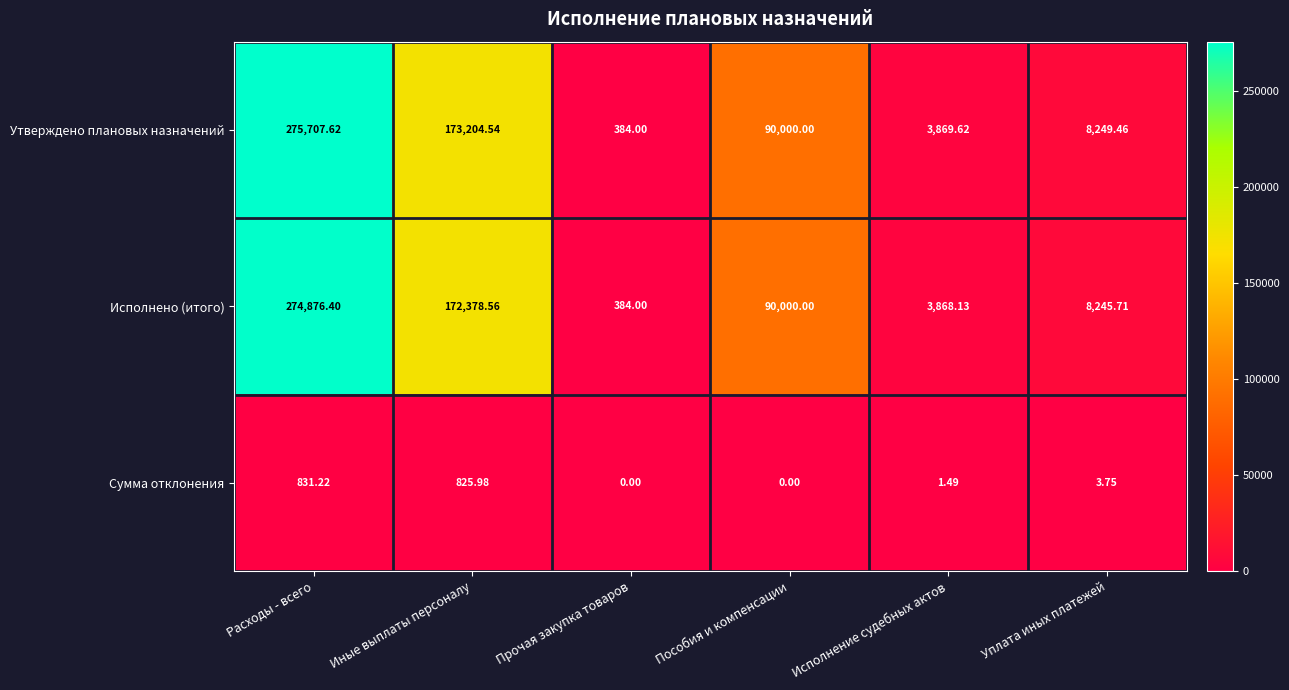

How many values in the Сумма отклонения series exceed 3?

3